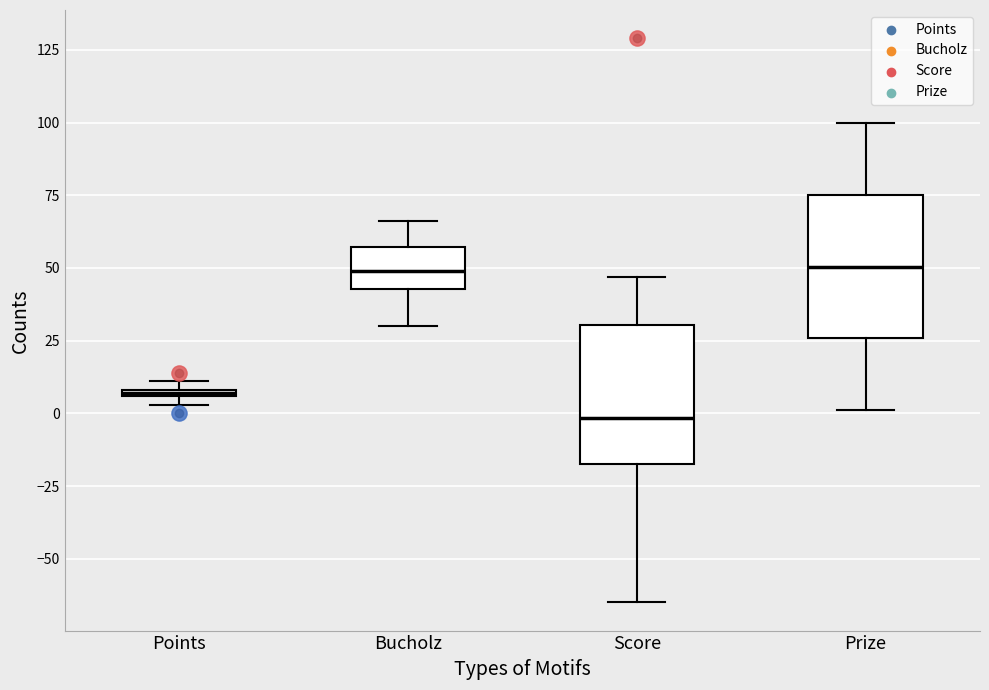

Where does the lower whisker of the box for Prize end on the y-axis? The values are not printed on the chart, so give them approximately, as read against the axis.

0